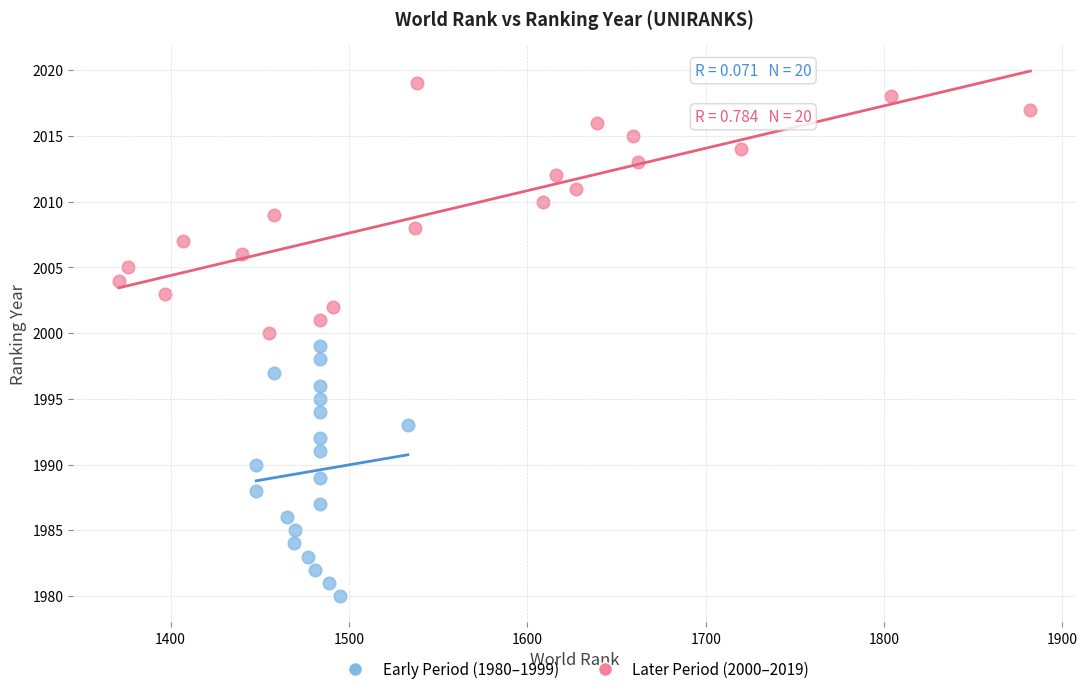

Which series contains the highest Y value?

Later Period (2000–2019)